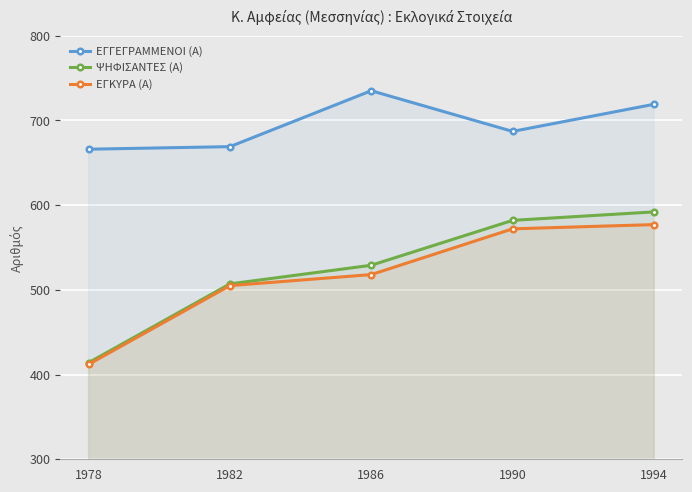

At 1986, list the series in order from smallest to largest.

ΕΓΚΥΡΑ (Α), ΨΗΦΙΣΑΝΤΕΣ (Α), ΕΓΓΕΓΡΑΜΜΕΝΟΙ (Α)